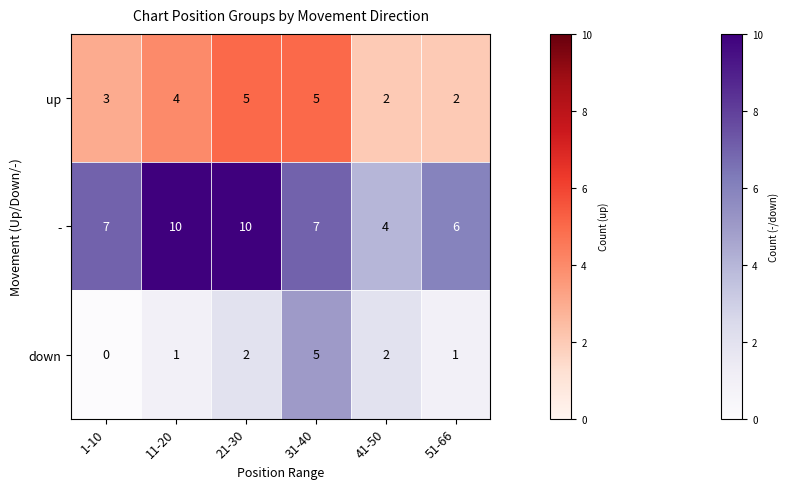

What is the approximate value of up at 11-20?

4